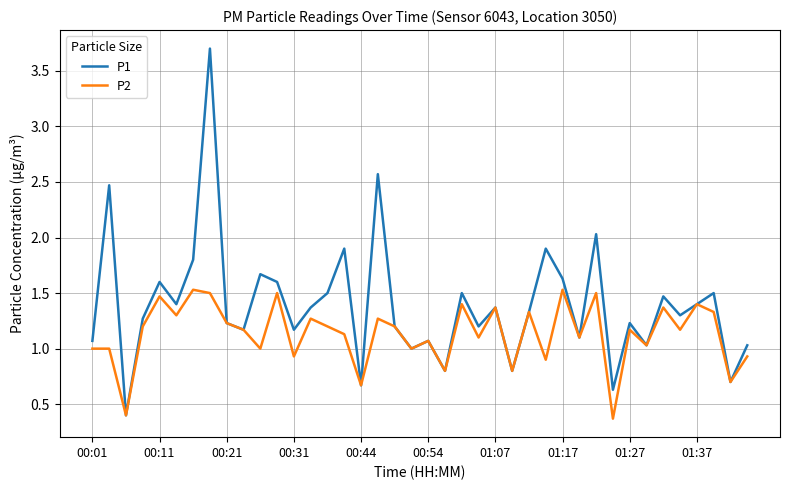

List the series in order of their peak value, highest first.

P1, P2